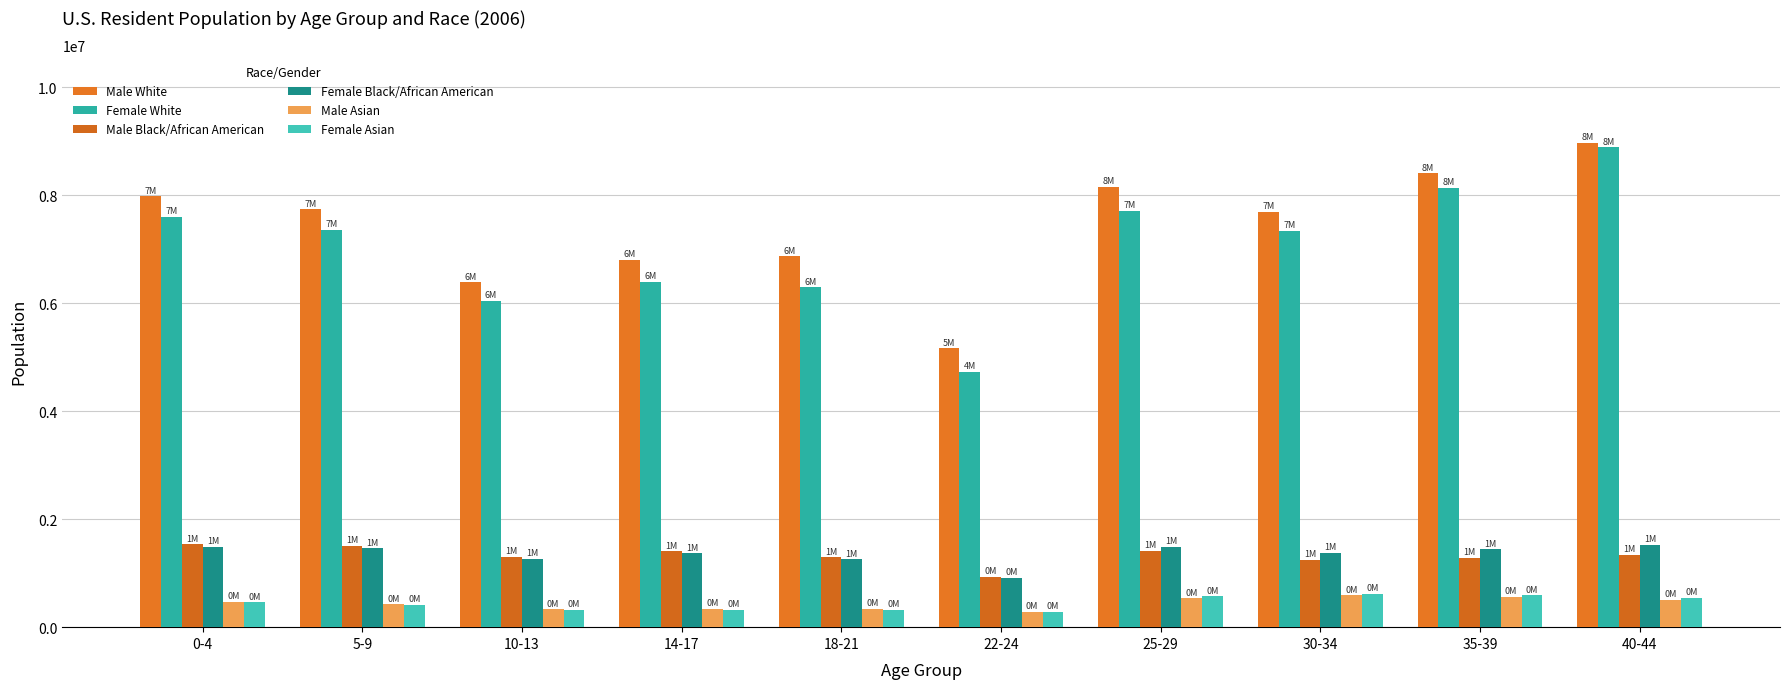

At which category is the sum across all series the highest?

40-44